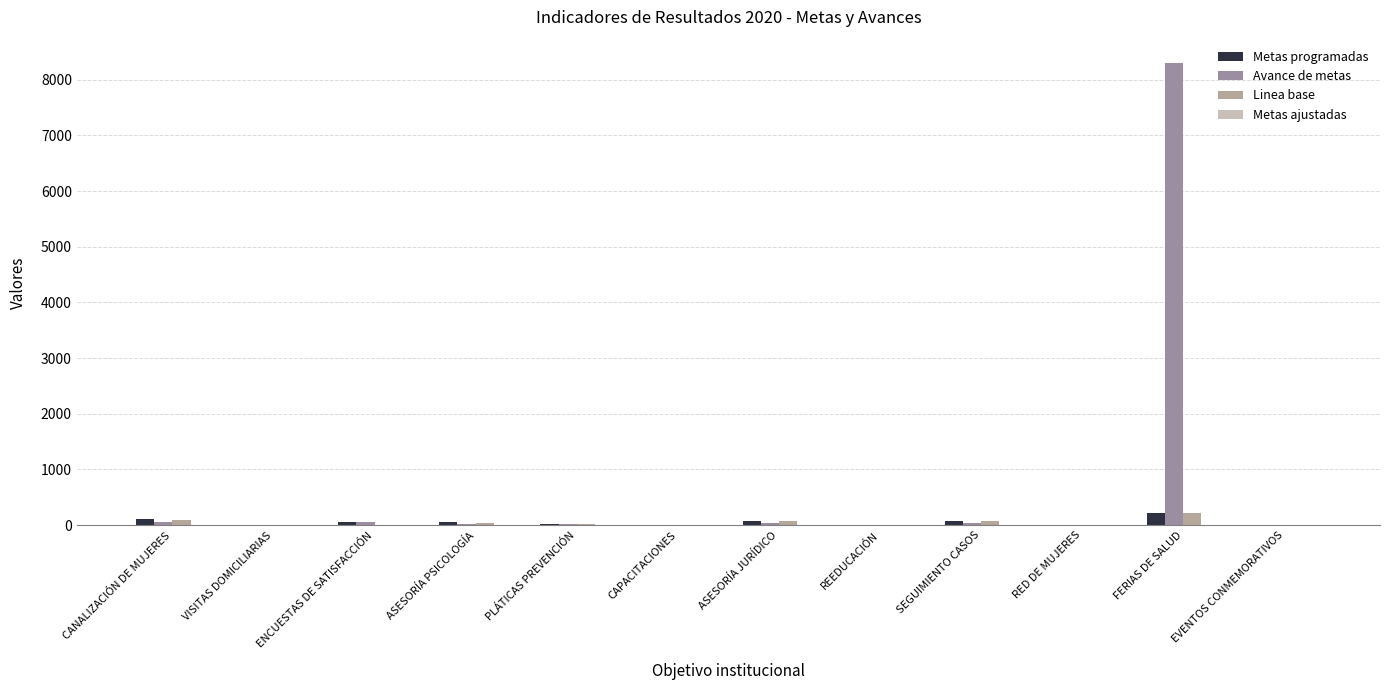

Count the number of categories in the chart.

12